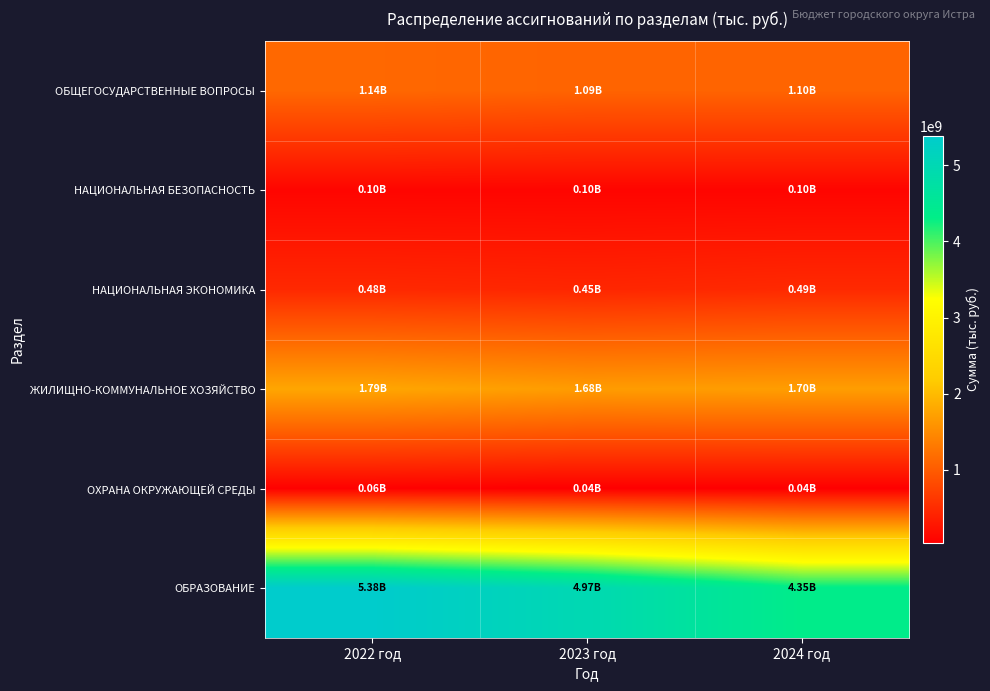

Which series changed the most between 2023 год and 2024 год?

ОБРАЗОВАНИЕ